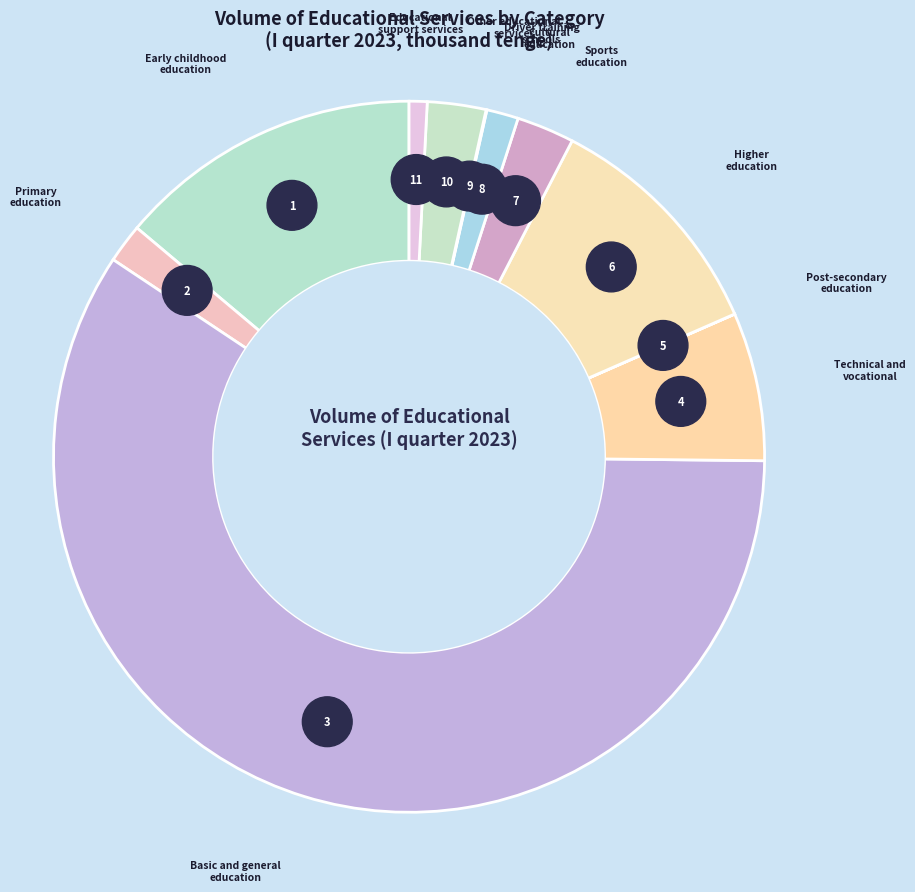

True or false: Sports
education accounts for 16% of the total.

False